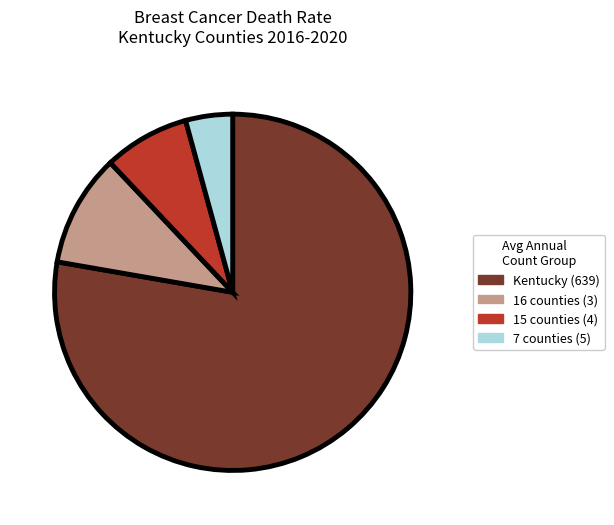

Combined, do 7 counties (5) and Kentucky (639) account for over 50%?

Yes